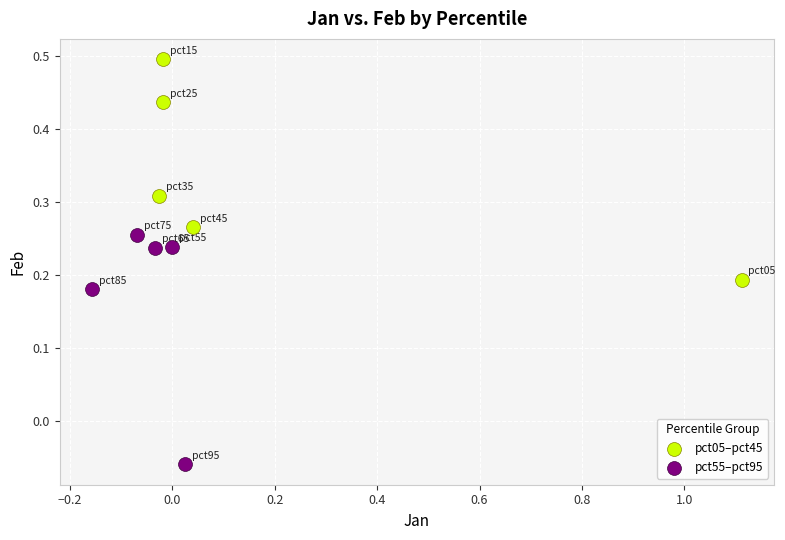

Which series reaches the minimum Y coordinate?

pct55–pct95